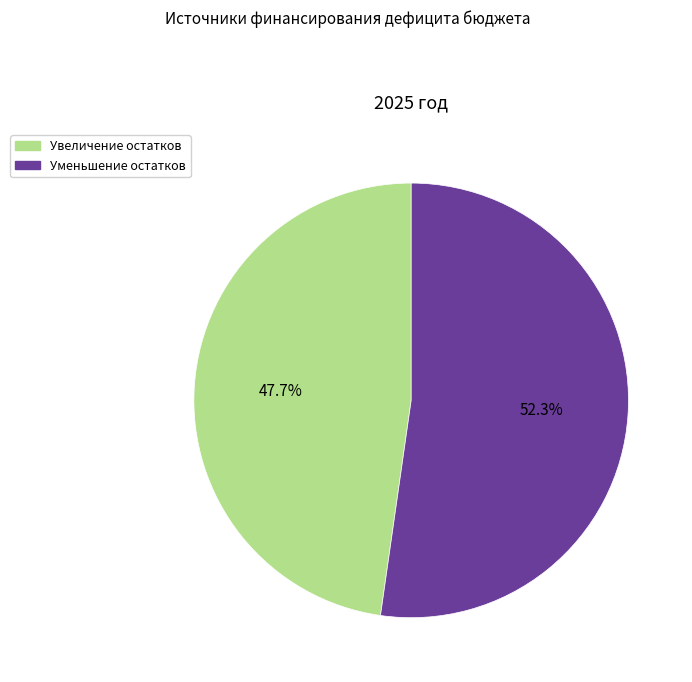

Does any single category account for the majority?

Yes